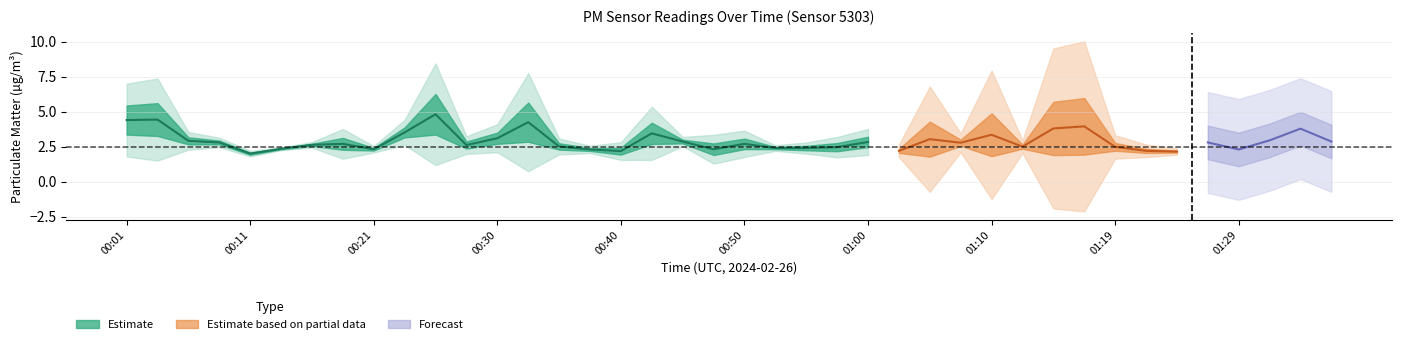

What position from the right is 01:22?

7